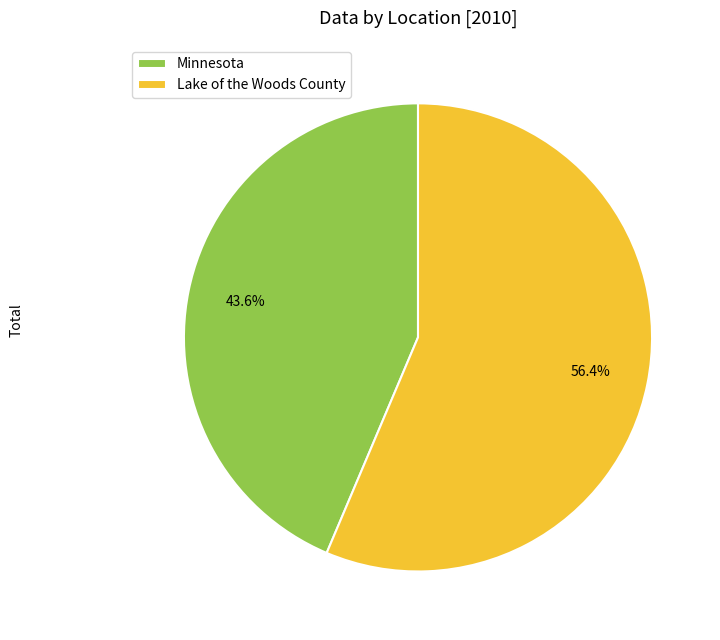

What percentage is NOT represented by Lake of the Woods County?

43.6%